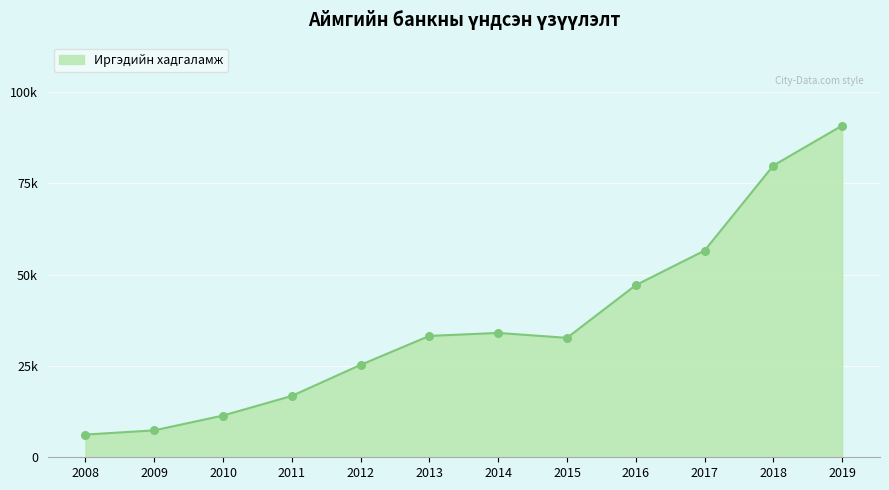

Does the chart have visible grid lines?

Yes